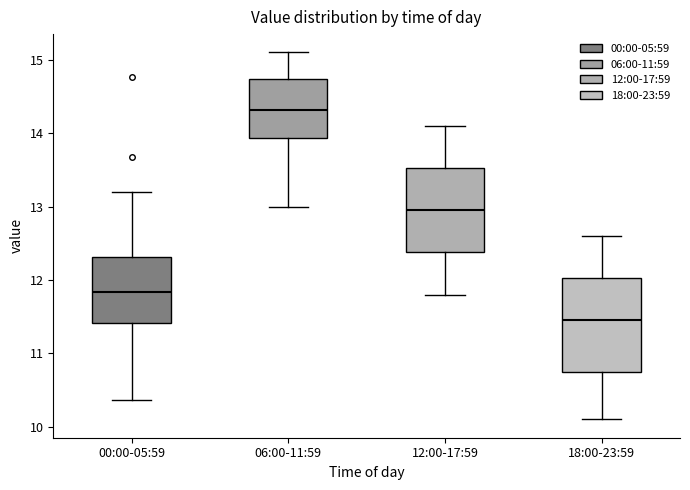

Which box has the highest median line?

06:00-11:59